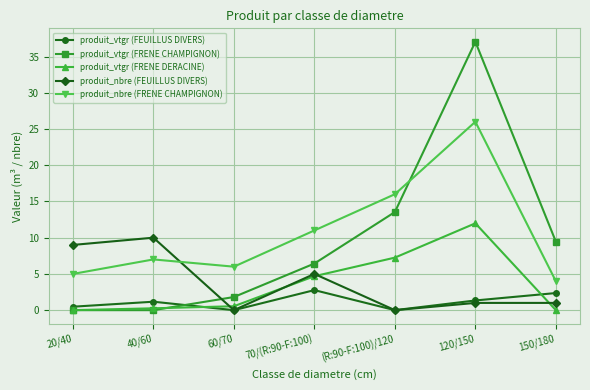

Which series has the widest spread of values?

produit_vtgr (FRENE CHAMPIGNON)